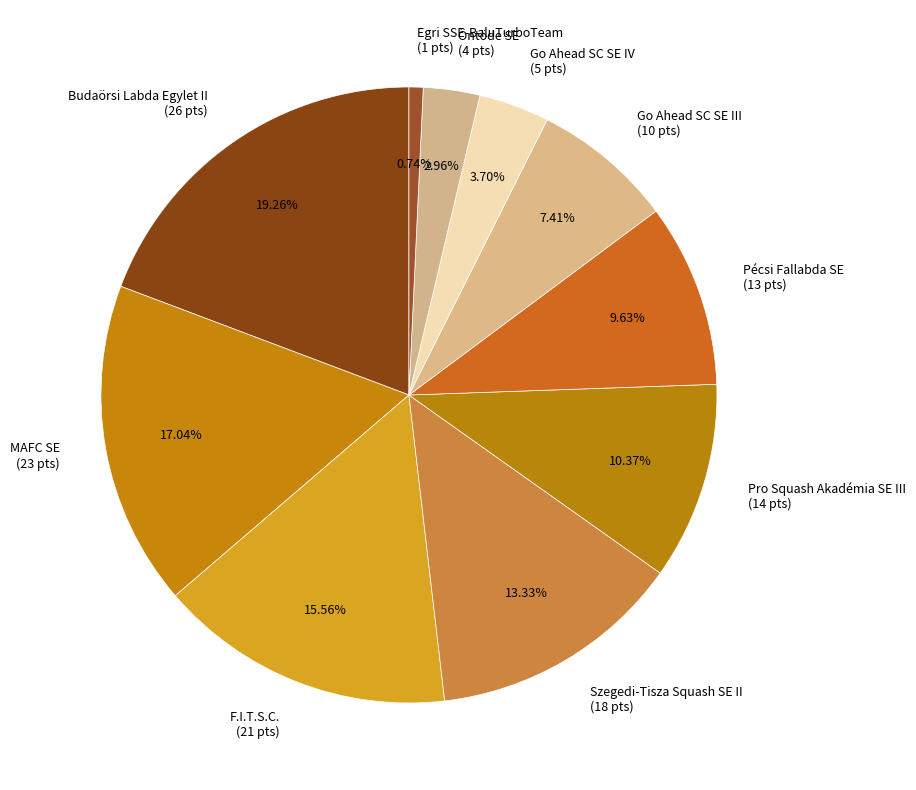

Is it true that Pro Squash Akadémia SE III is 10% of the pie?

True